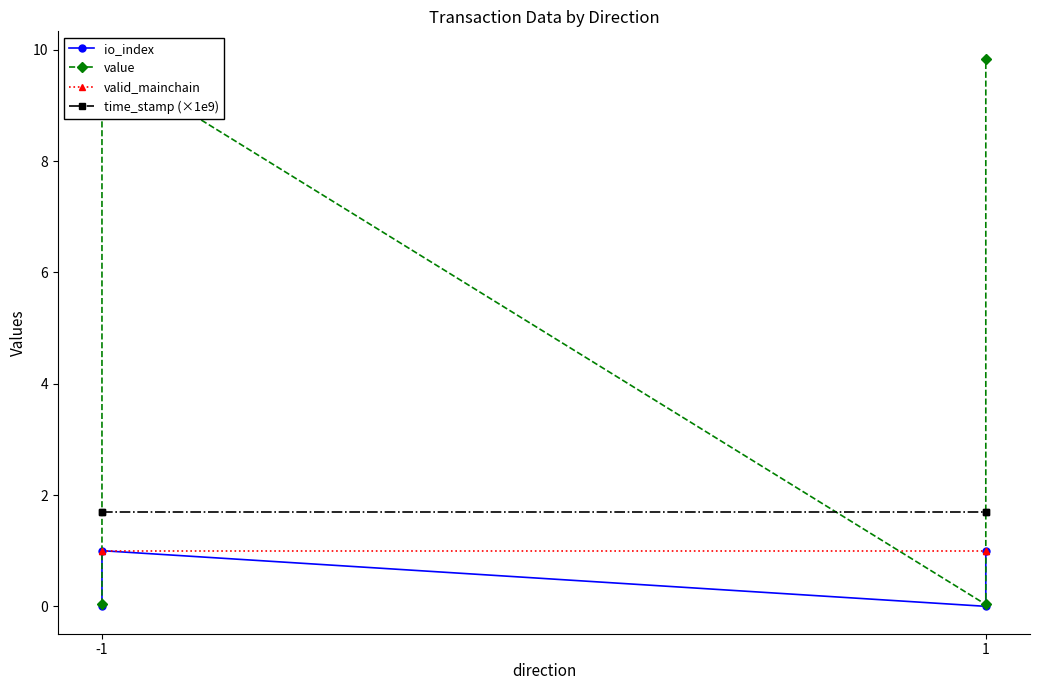

Where does the value series first go above 9?

-1